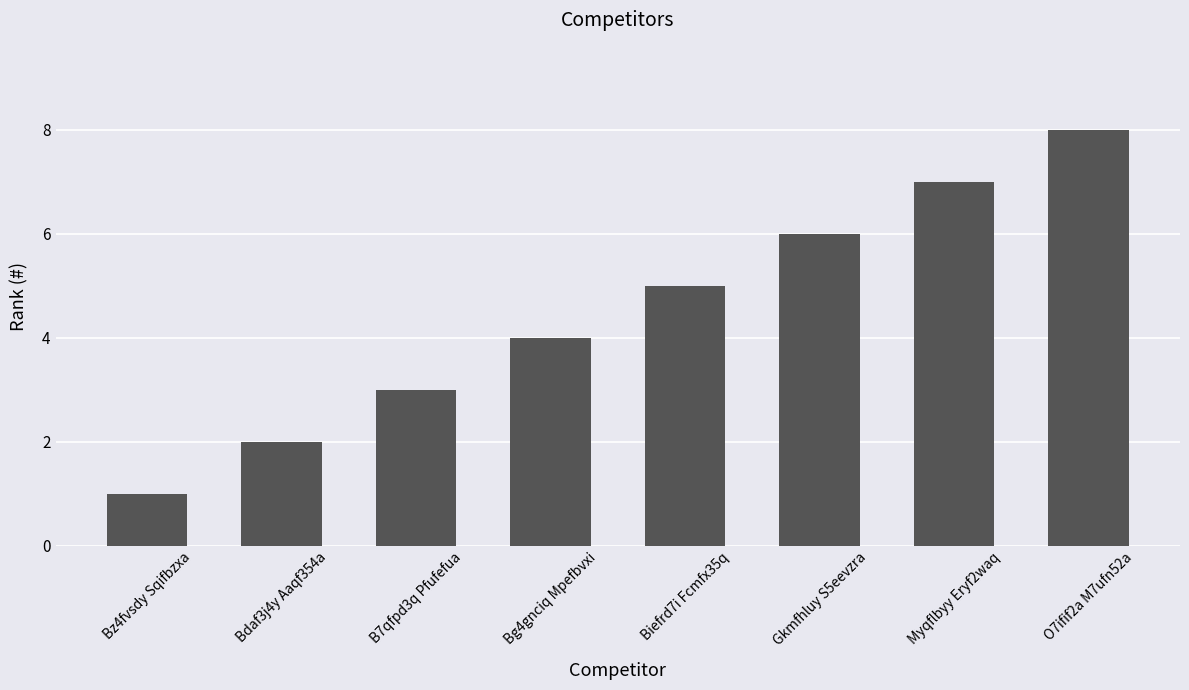

The chart shows a value of 4 at Gkmfhluy S5eevzra. True or false?

False